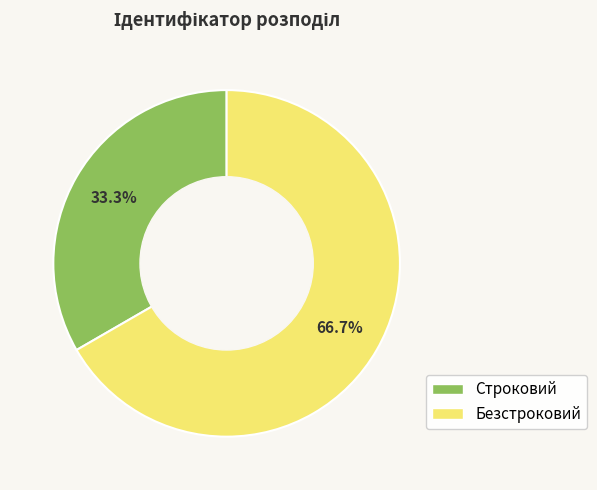

What is the largest slice in the pie chart?

Безстроковий